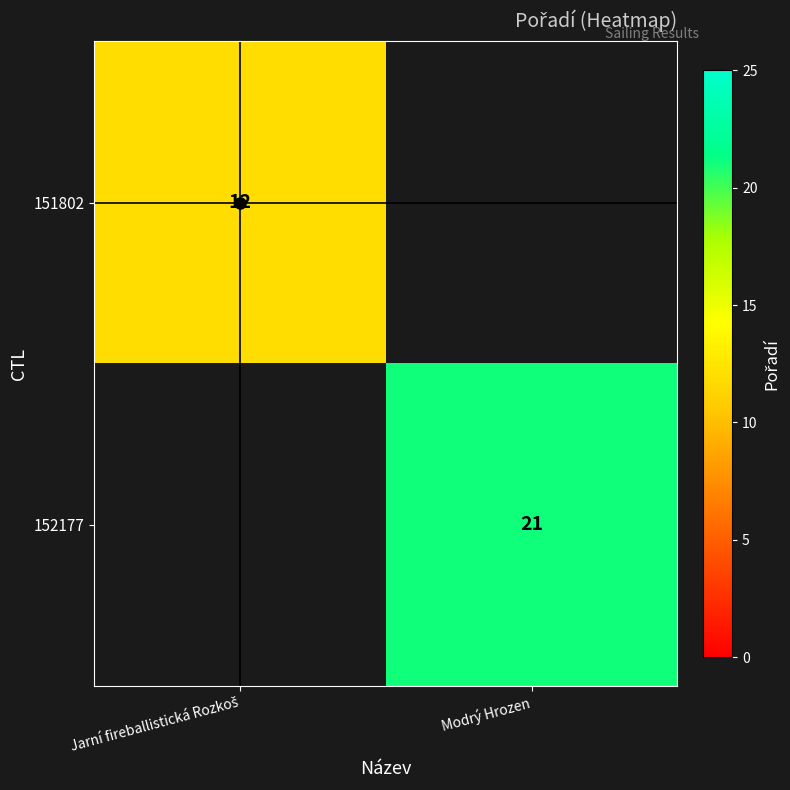

Is it true that 152177 equals 21.0 at Modrý Hrozen?

True